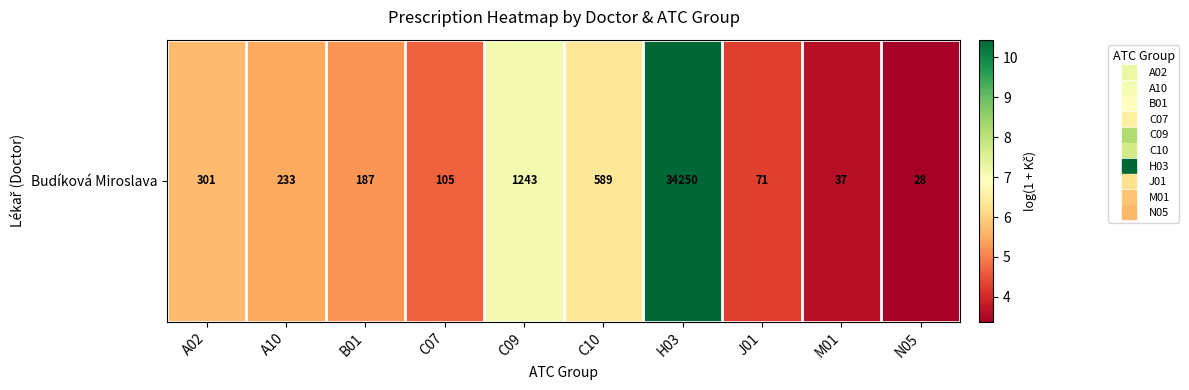

What is the change in value from A10 to J01?

-1.2